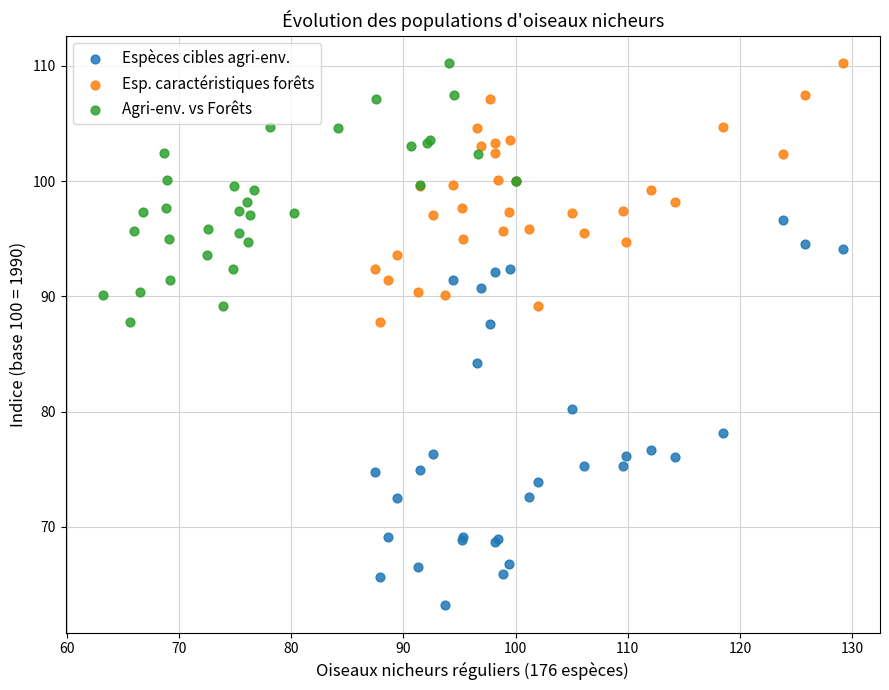

Which series has the widest spread of Y values?

Espèces cibles agri-env.